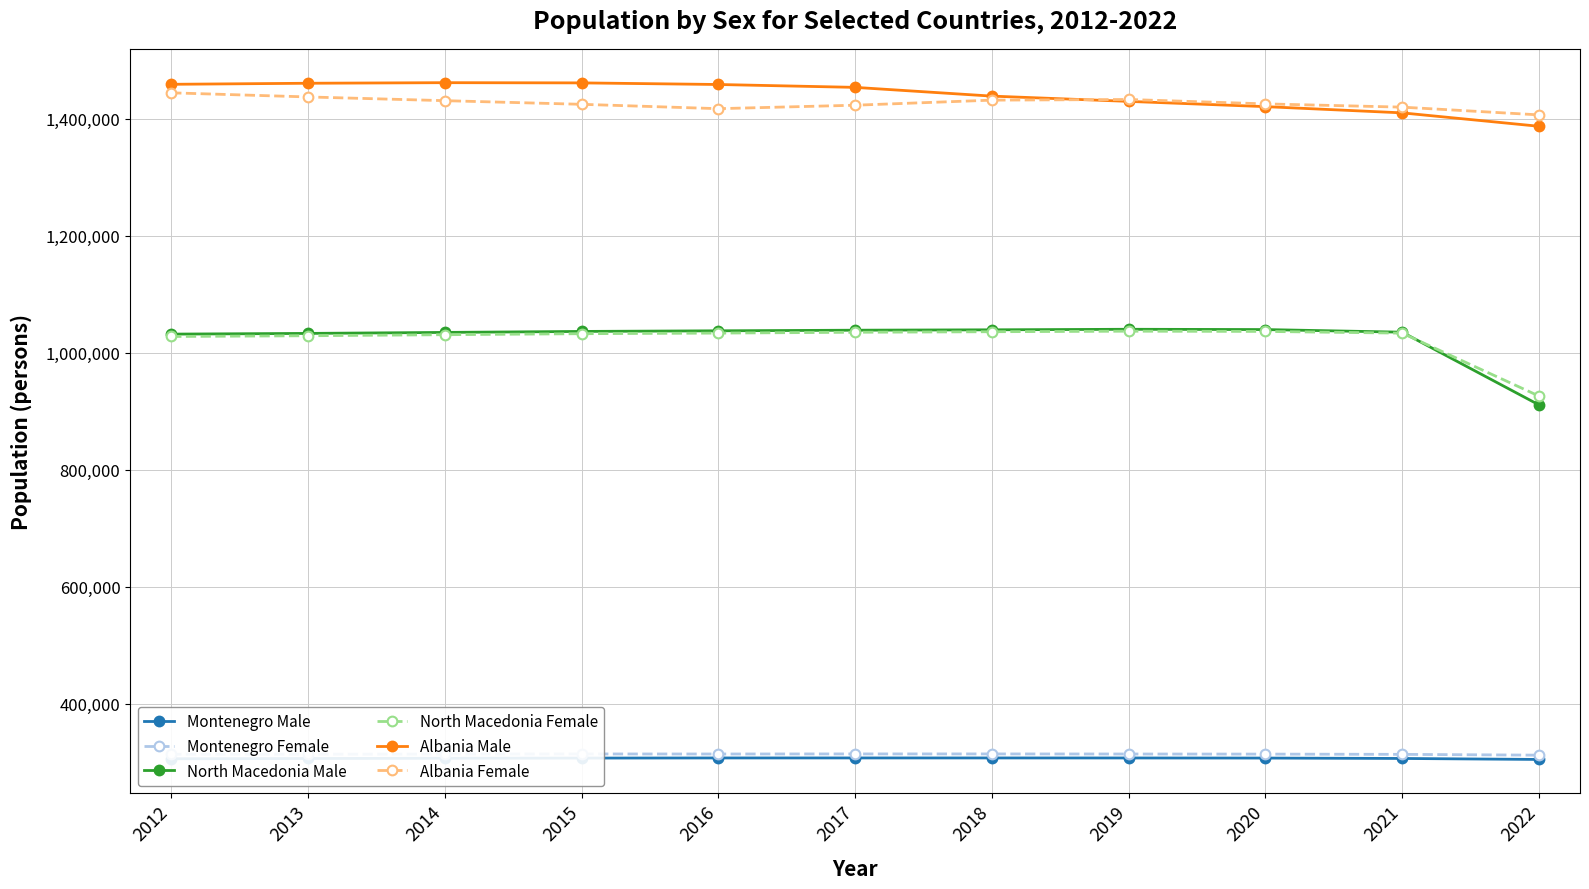

True or false: Montenegro Female and North Macedonia Male cross at least once.

False